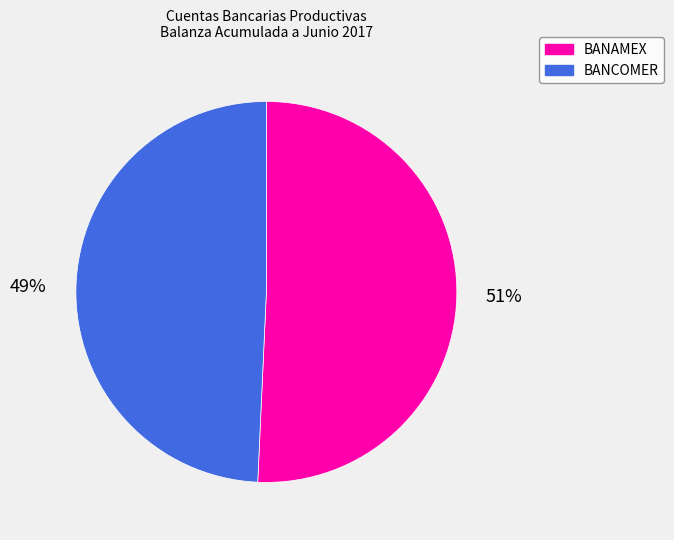

The BANAMEX slice represents 56% of the pie. True or false?

False